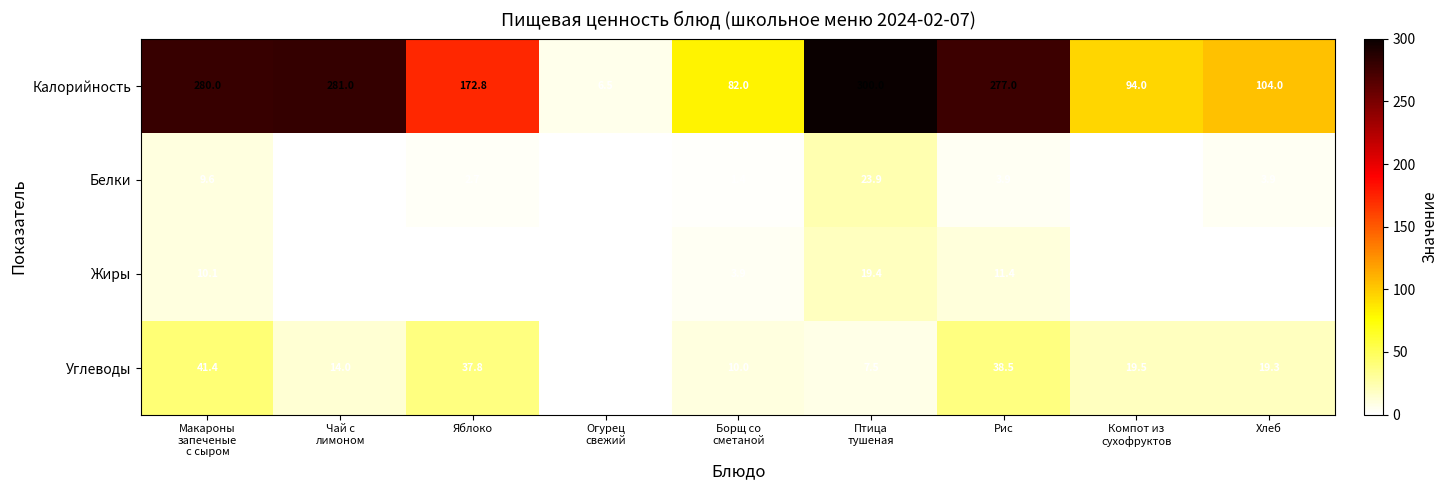

At how many categories does at least one series exceed 193?

4